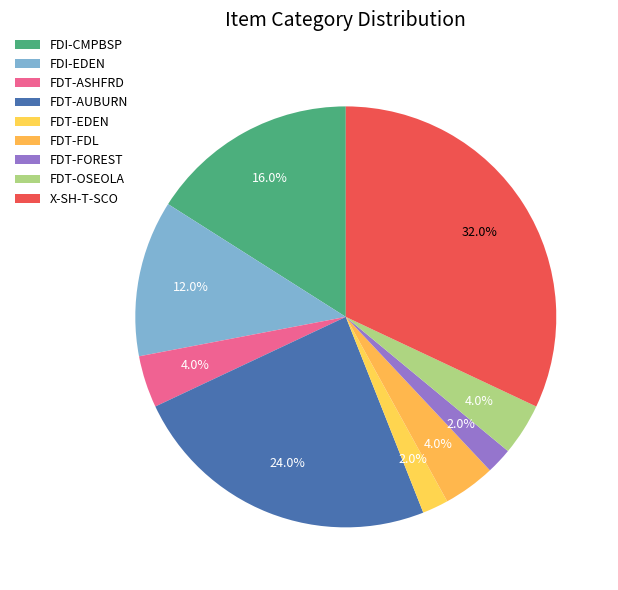

Combined, do FDT-FDL and FDT-FOREST account for over 50%?

No